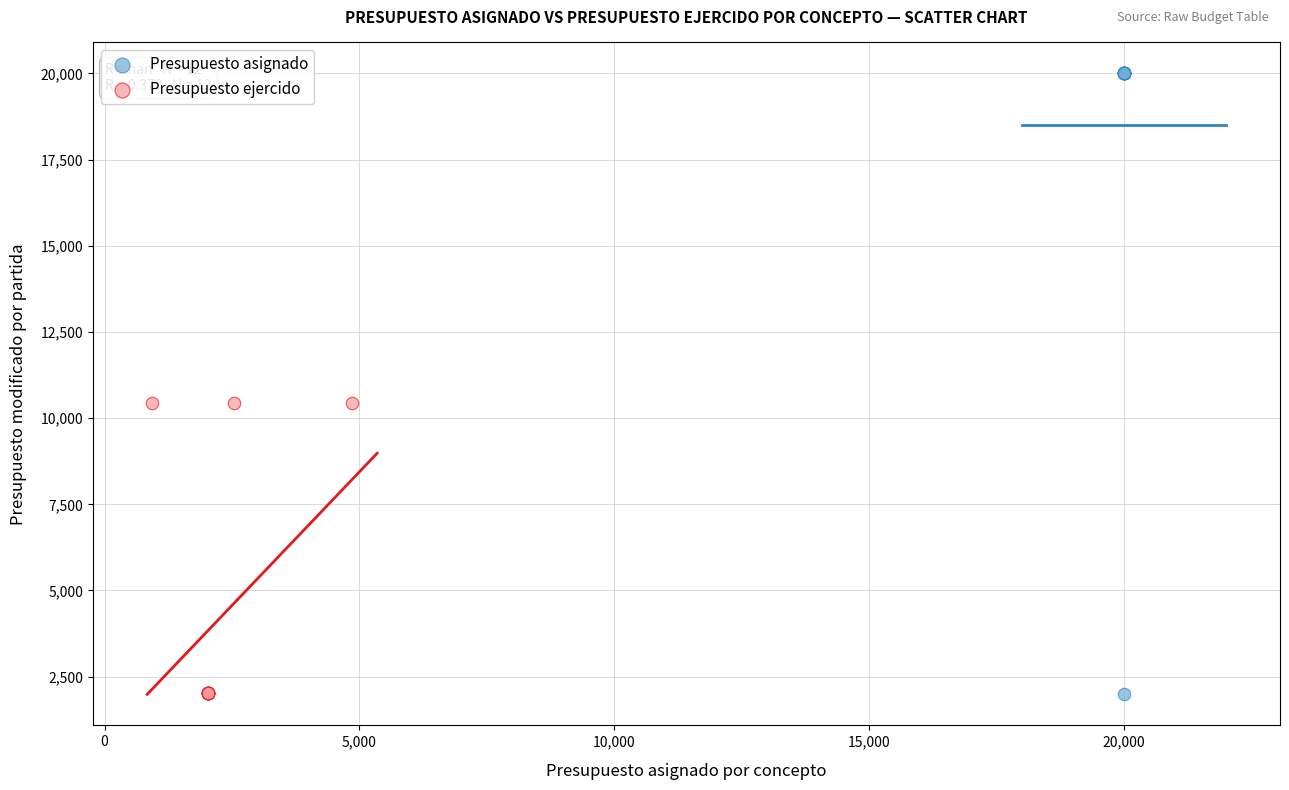

Which series contains the highest Y value?

Presupuesto asignado